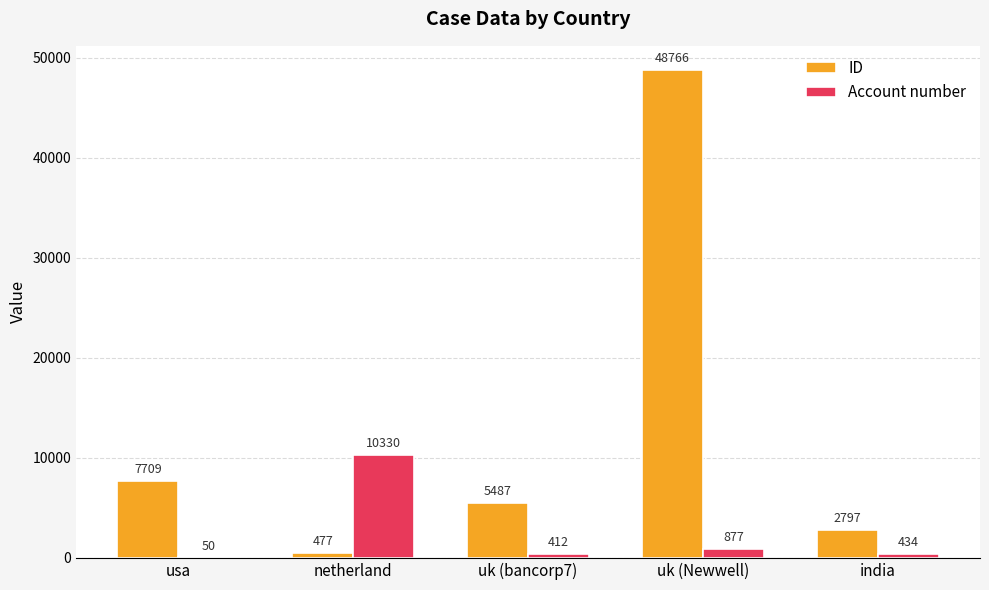

Count the number of categories in the chart.

5